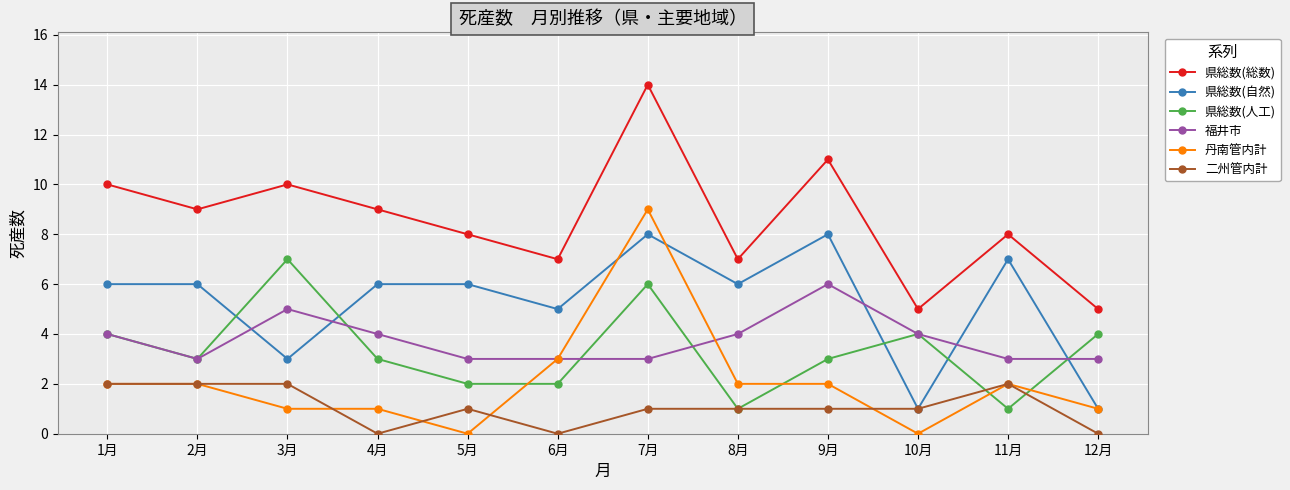

The 県総数(自然) series shows 9 at 1月. True or false?

False